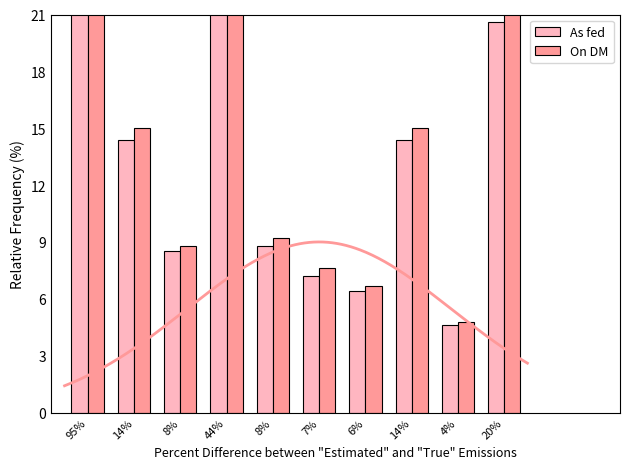

How many data points in As fed are above 14?

5